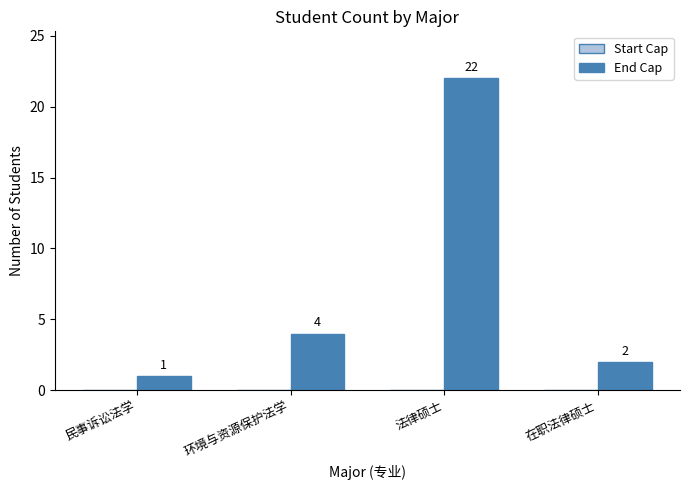

Which has a higher value, 法律硕士 or 民事诉讼法学?

法律硕士